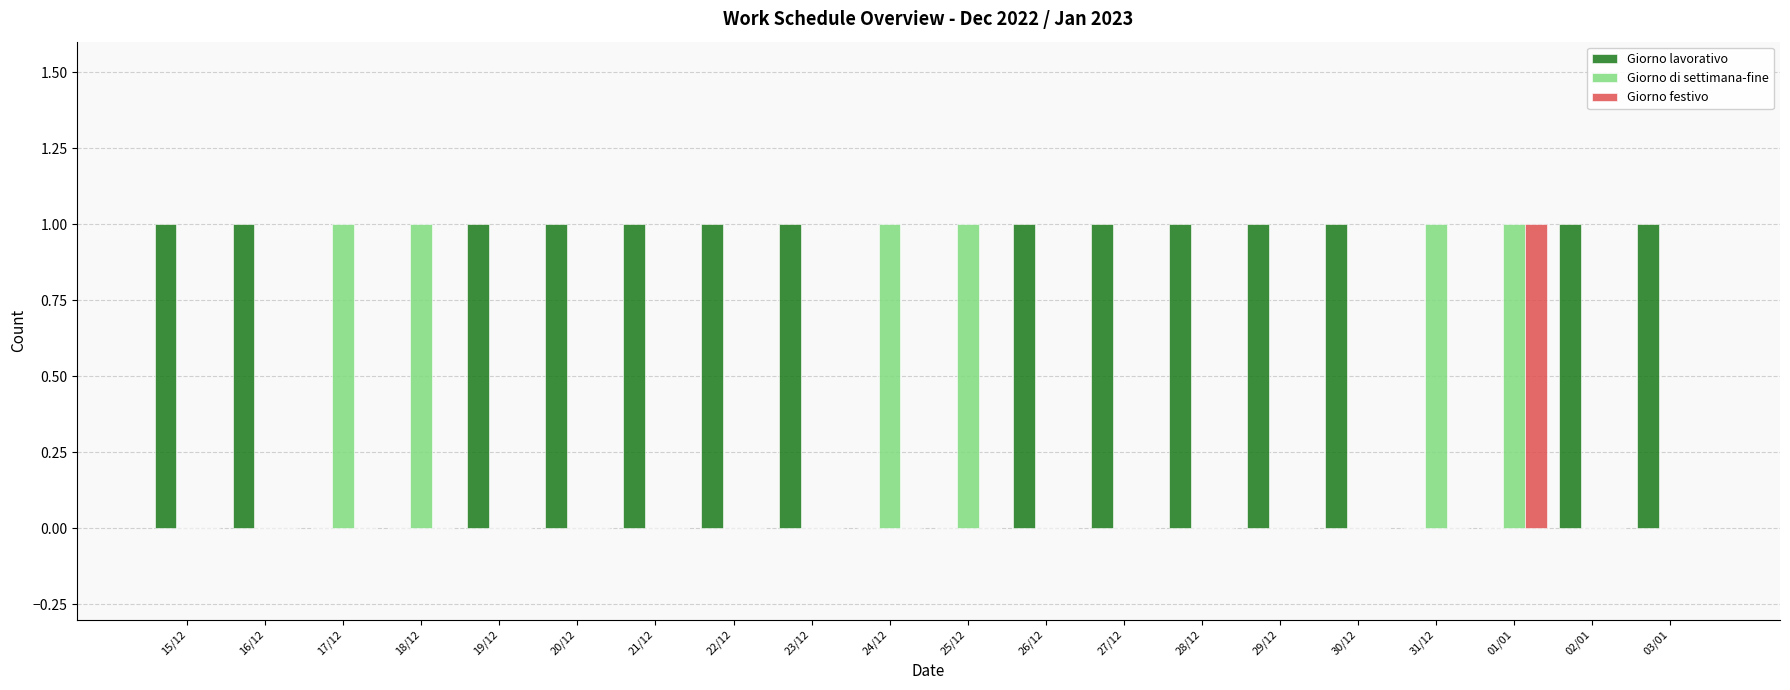

Reading right to left, what are all the values shown in this chart?

Giorno lavorativo: 1	1	0	0	1	1	1	1	1	0	0	1	1	1	1	1	0	0	1	1
Giorno di settimana-fine: 0	0	1	1	0	0	0	0	0	1	1	0	0	0	0	0	1	1	0	0
Giorno festivo: 0	0	1	0	0	0	0	0	0	0	0	0	0	0	0	0	0	0	0	0